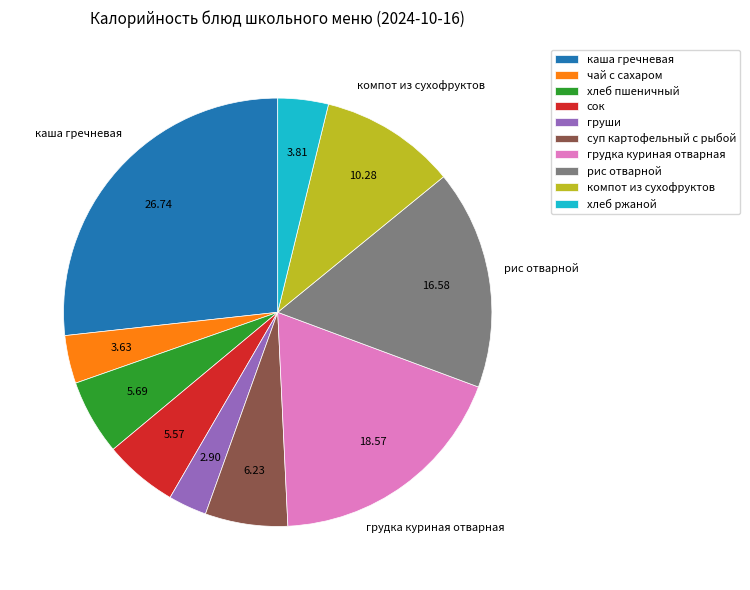

Combined, do груши and сок account for over 50%?

No